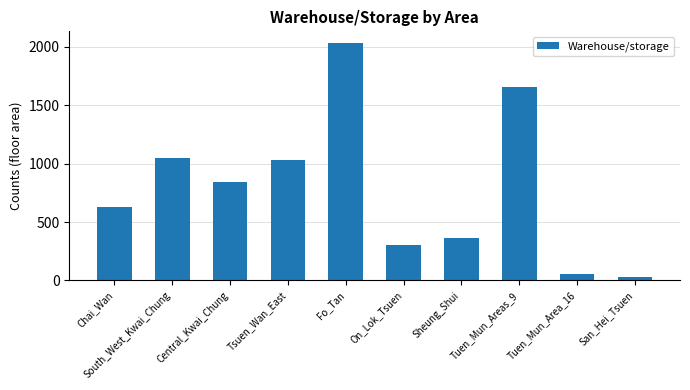

Read the value at Tuen_Mun_Areas_9.

1655